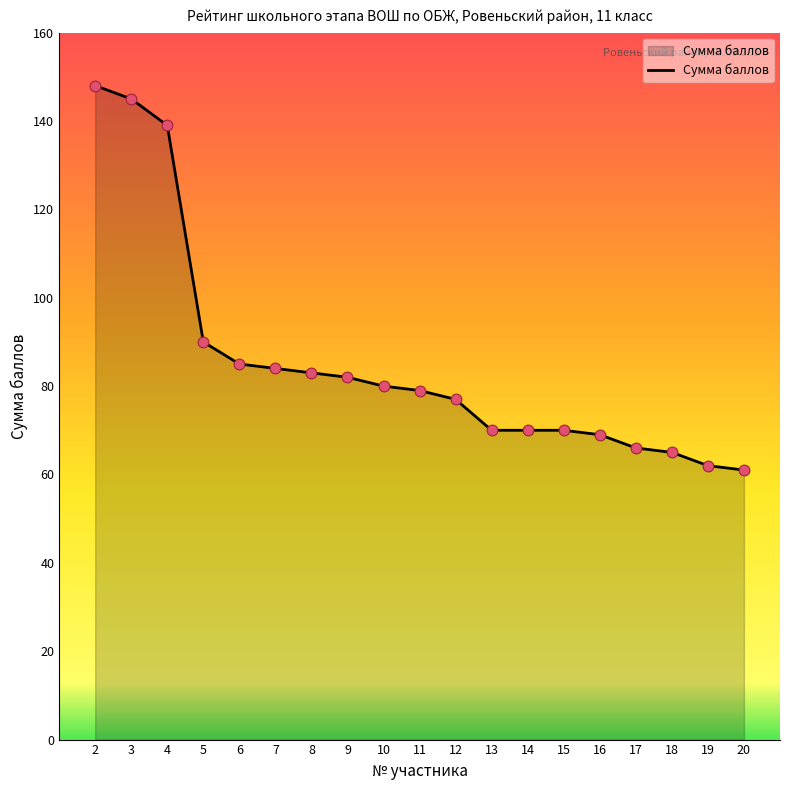

What is the change in value from 3 to 20?

-84